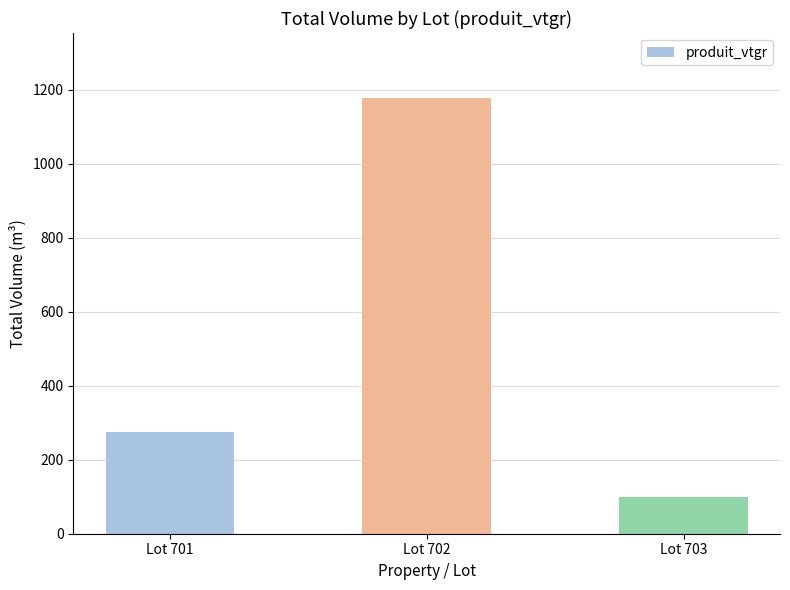

Rank the categories by value from lowest to highest.

Lot 703, Lot 701, Lot 702